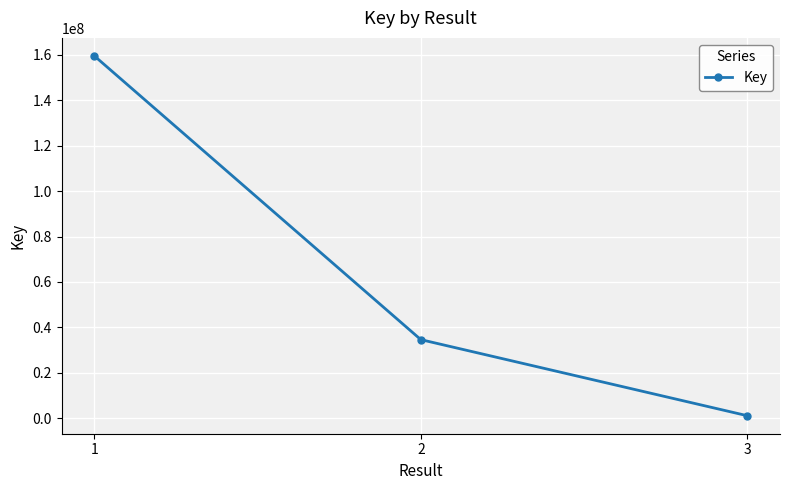

What is the value of the 3rd point from the left?

1061684